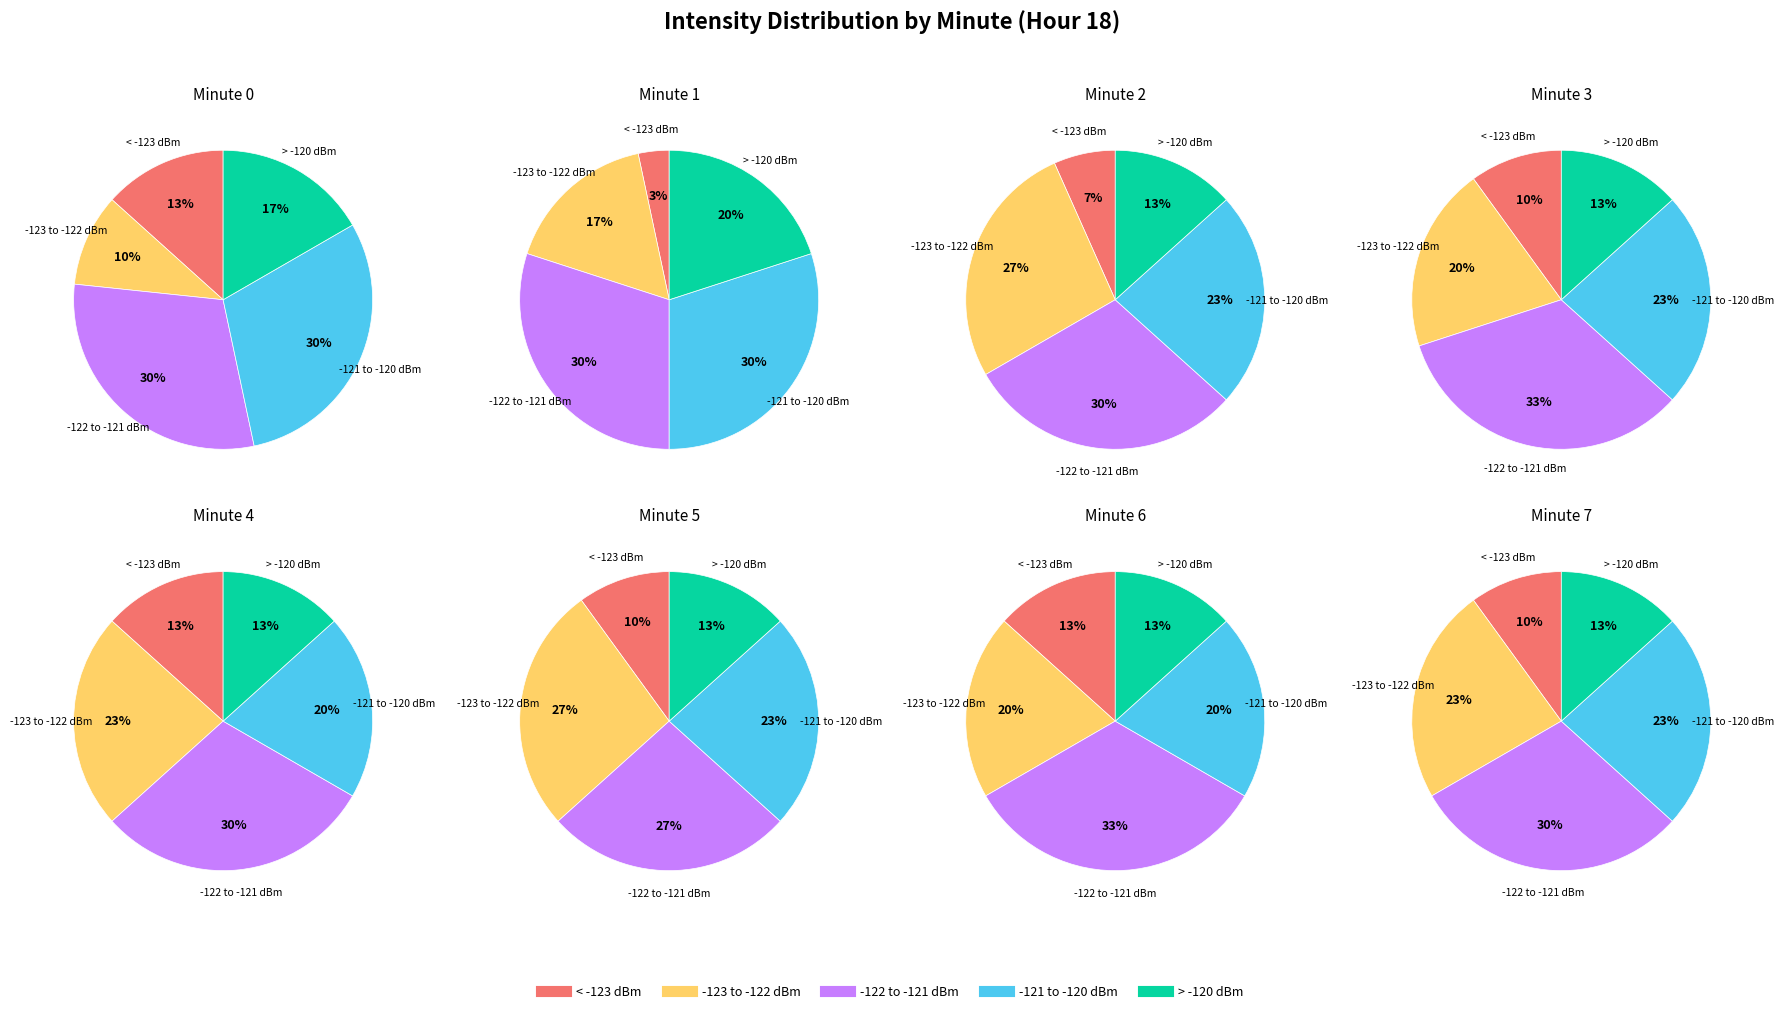

What portion of the pie excludes 3?

100.0%